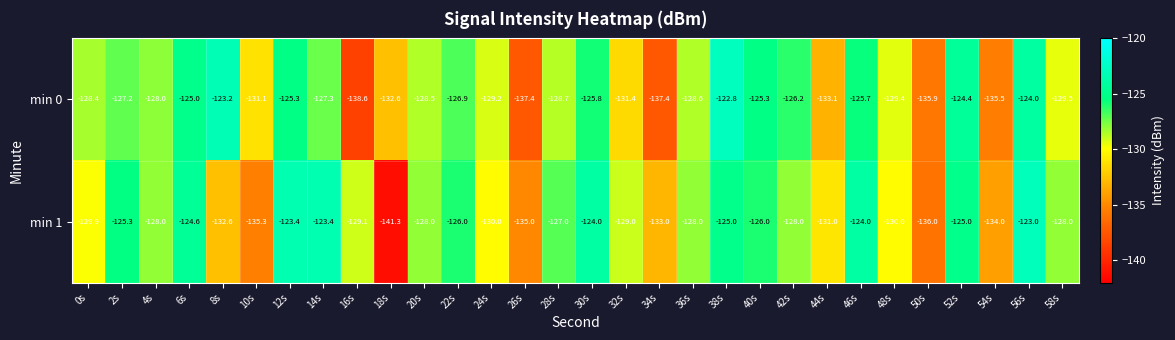

Count the number of categories in the chart.

30